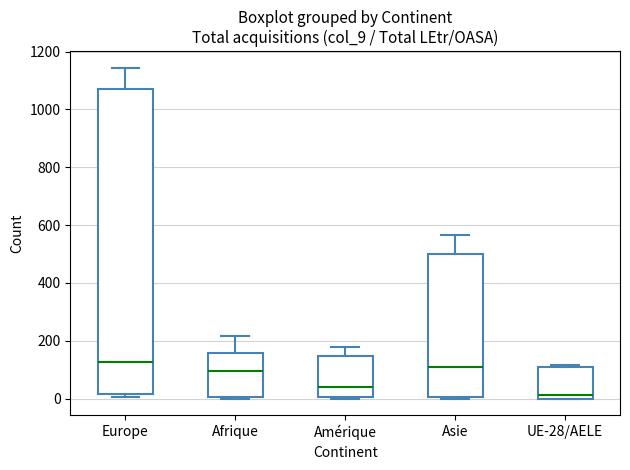

Reading left to right, transcribe this box plot: for each box, give where its median line is, the range the box spans, and where its two whiskers end, as read against the y-axis. The values are not printed on the chart, so give them approximately, as read against the axis.

Europe: median 120, box 20 to 1080, whiskers 0 to 1140
Afrique: median 100, box 0 to 160, whiskers 0 to 220
Amérique: median 40, box 0 to 140, whiskers 0 to 180
Asie: median 120, box 0 to 500, whiskers 0 (just below the box's lower edge) to 560
UE-28/AELE: median 20, box 0 to 100, whiskers 0 to 120